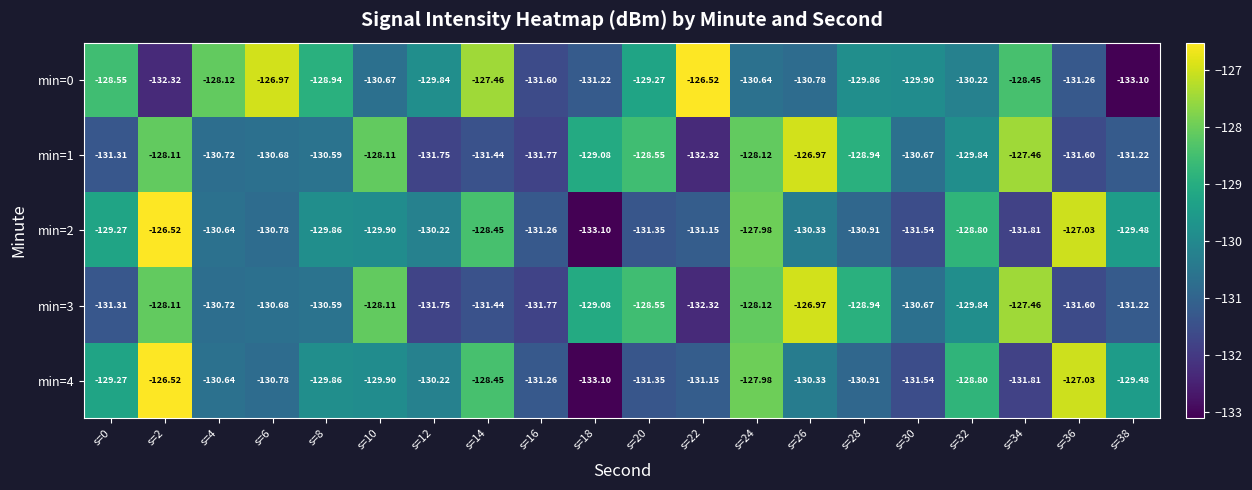

At which category is the sum across all series the highest?

s=2